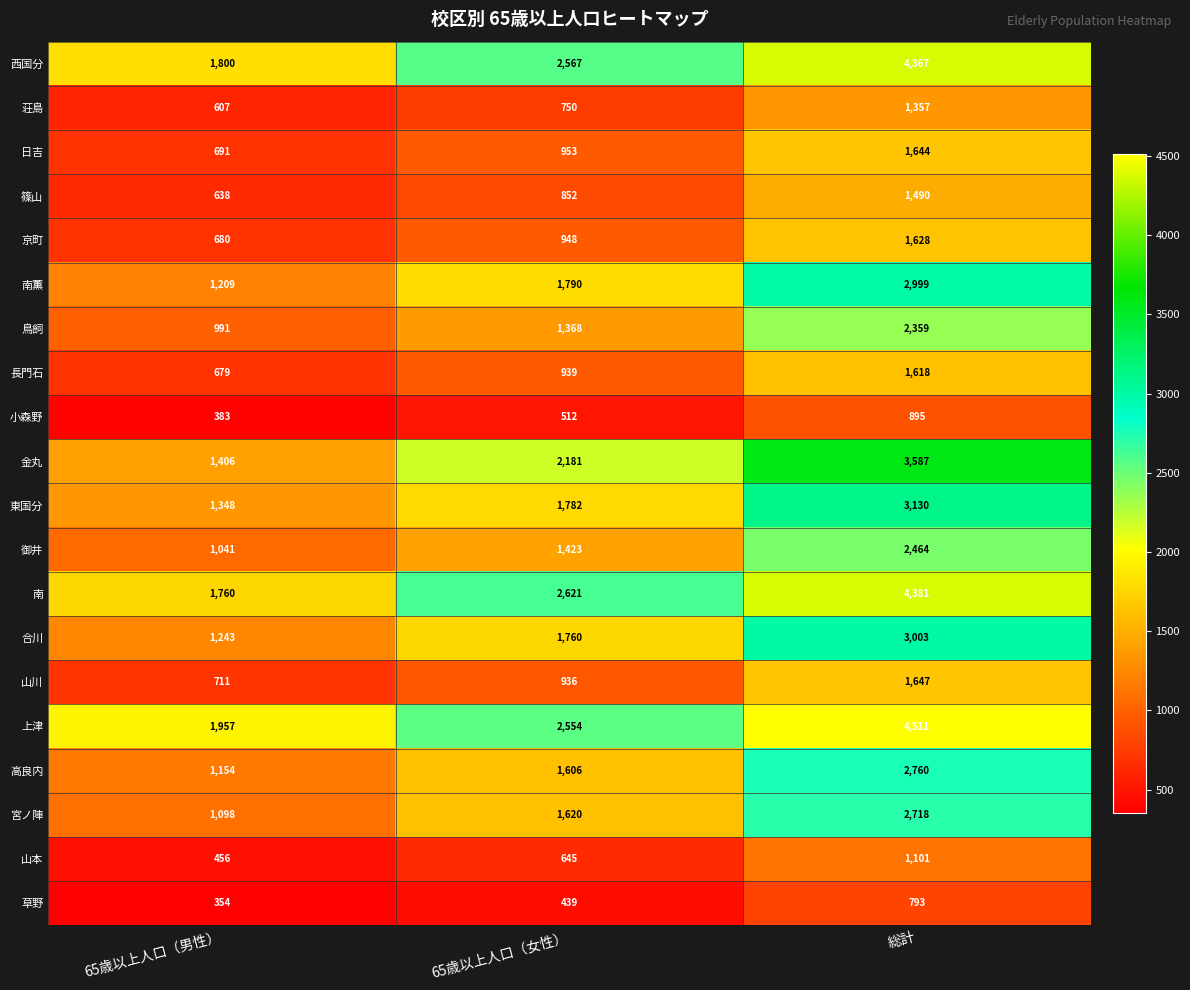

At 65歳以上人口（女性）, list the series in order from largest to smallest.

南, 西国分, 上津, 金丸, 南薫, 東国分, 合川, 宮ノ陣, 高良内, 御井, 鳥飼, 日吉, 京町, 長門石, 山川, 篠山, 荘島, 山本, 小森野, 草野